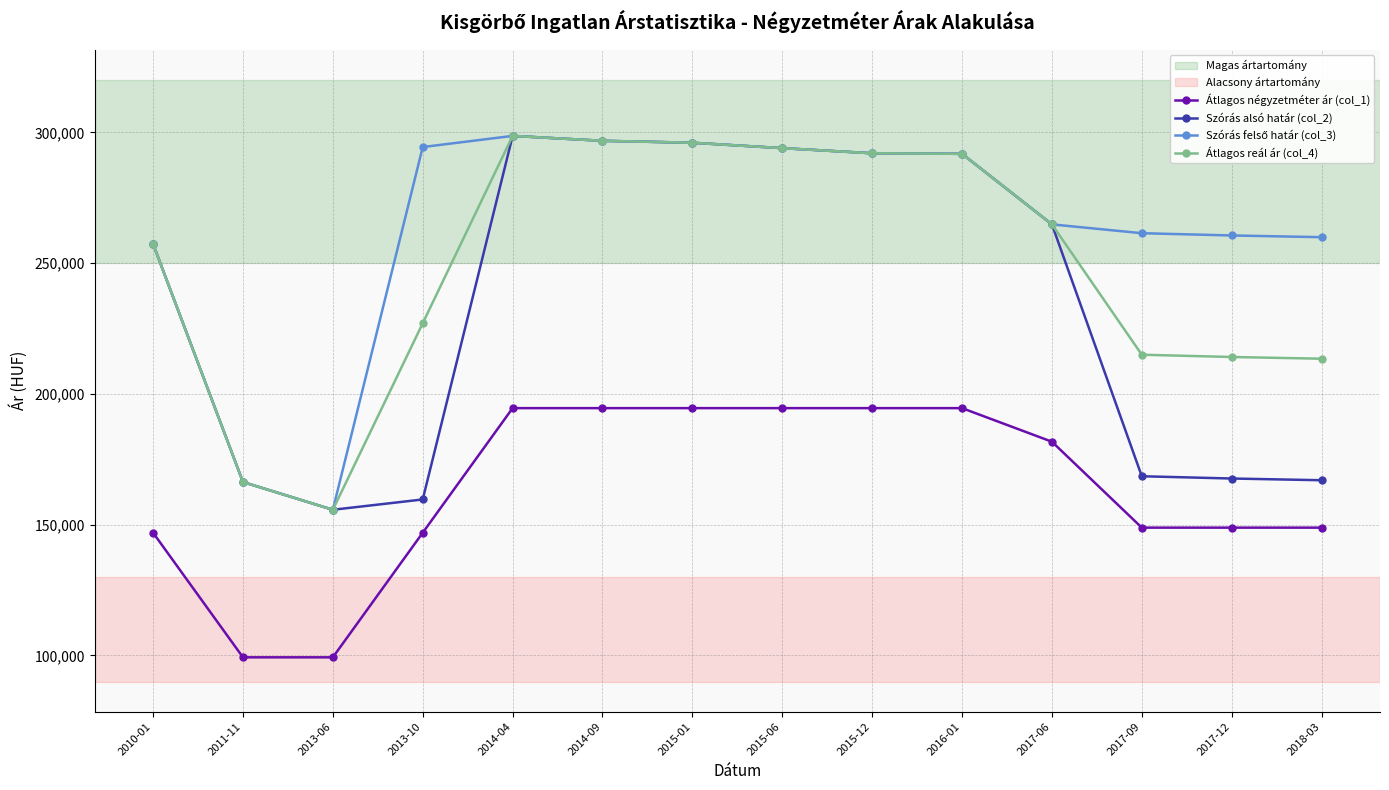

What is the total value across all series at 2011-11?

598151